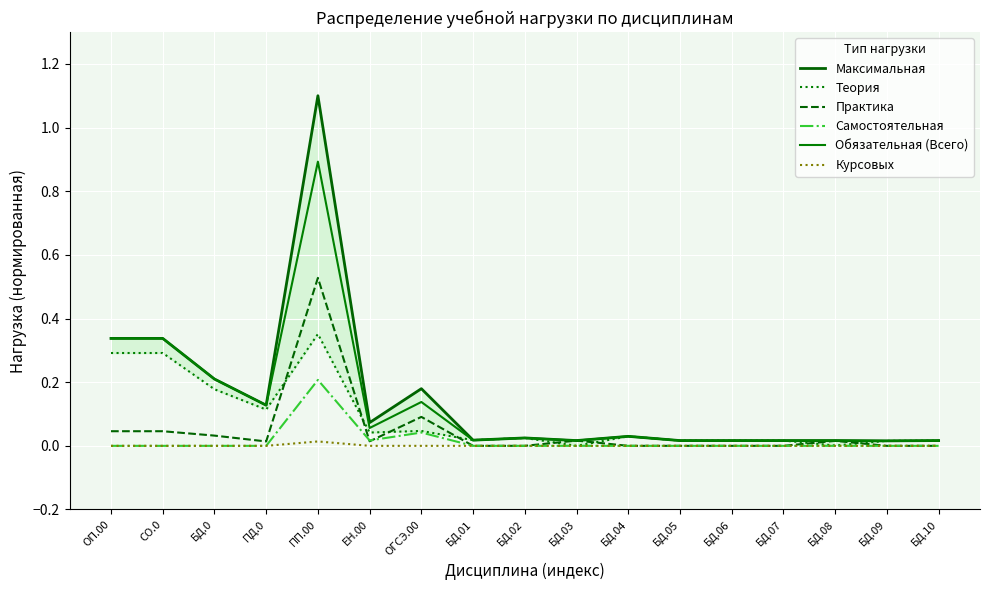

What are all the series names shown in the legend?

Максимальная, Теория, Практика, Самостоятельная, Обязательная (Всего), Курсовых